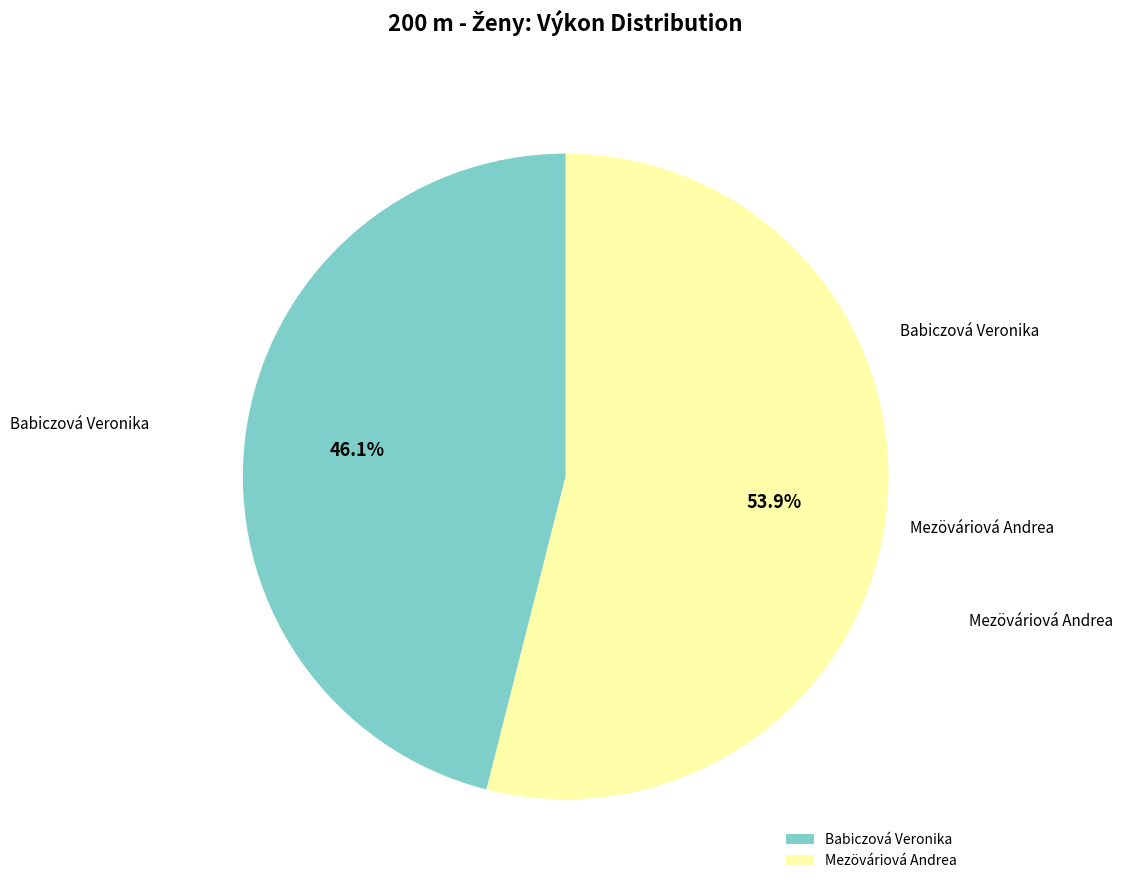

What is the ratio of the value at Mezöváriová Andrea to the value at Babiczová Veronika?

1.2